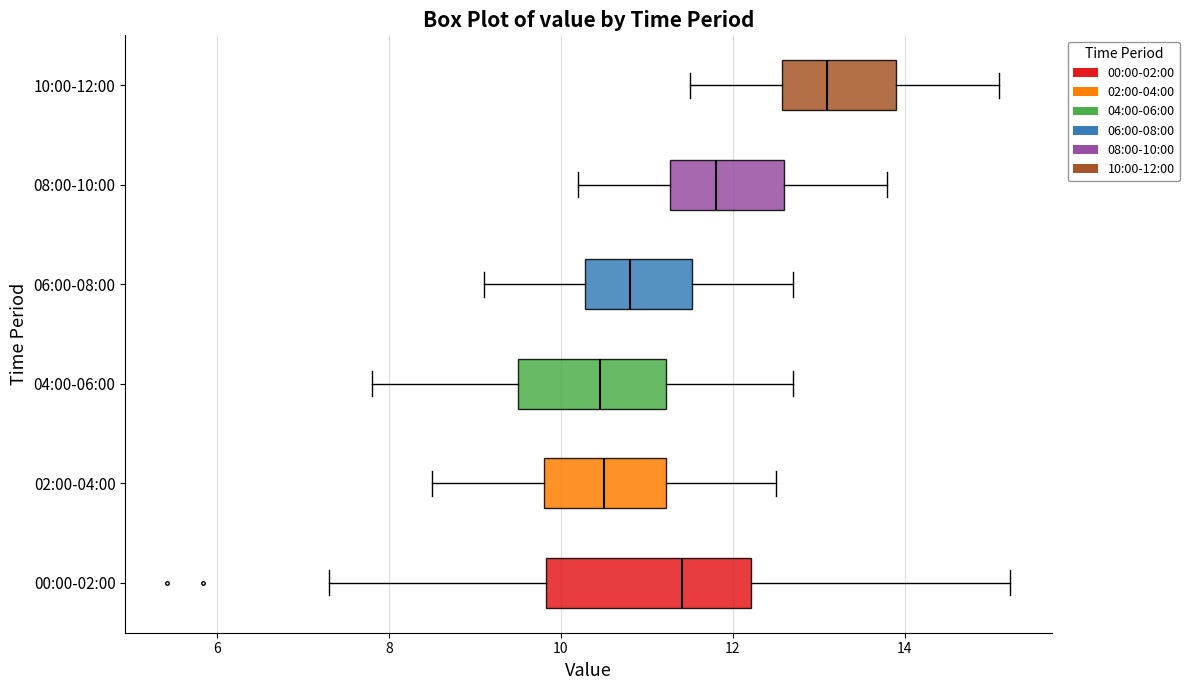

Which box is the widest, from its left edge to its right edge?

00:00-02:00